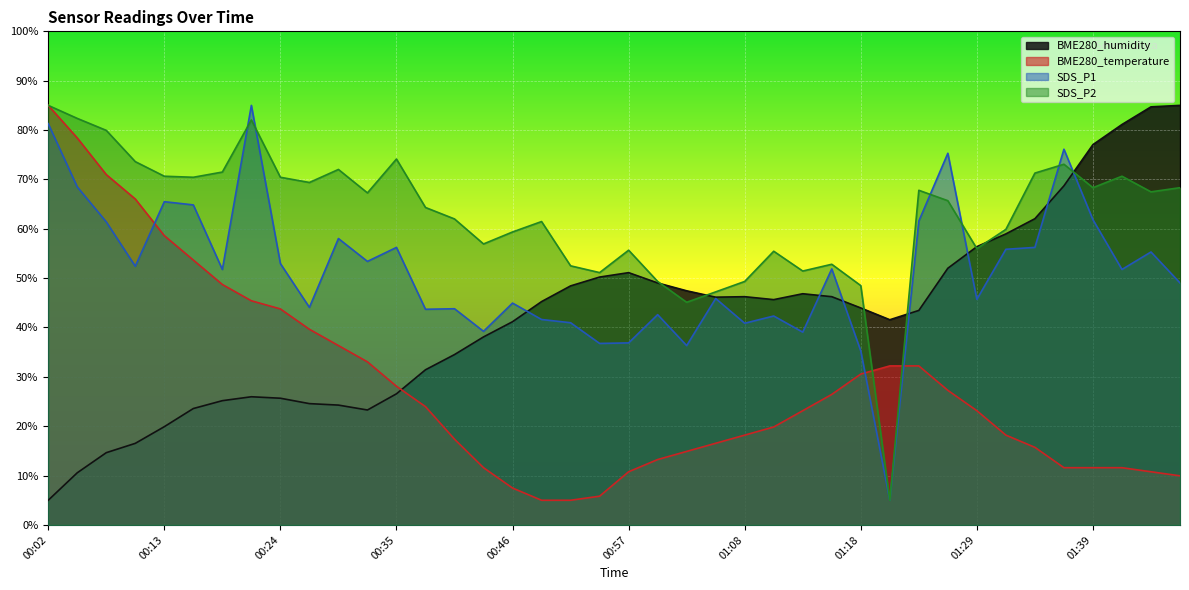

Where is the first local minimum for SDS_P1?

00:10